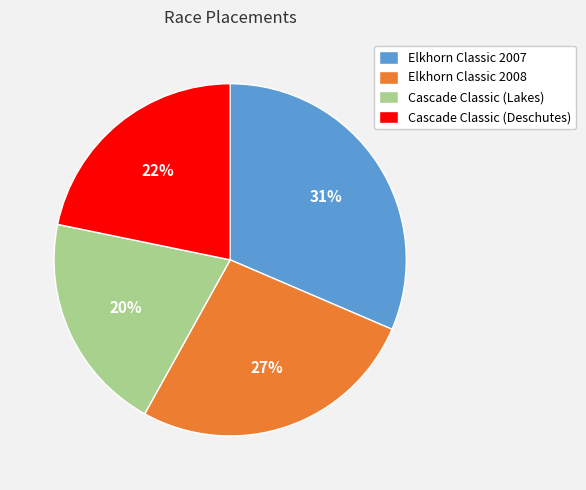

The Elkhorn Classic 2008 slice represents 14% of the pie. True or false?

False